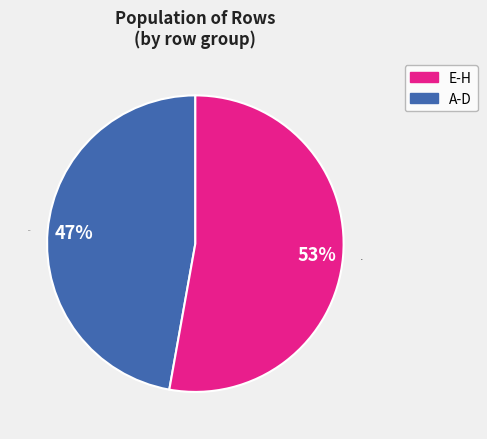

To the nearest percent, what is the average slice percentage?

50%